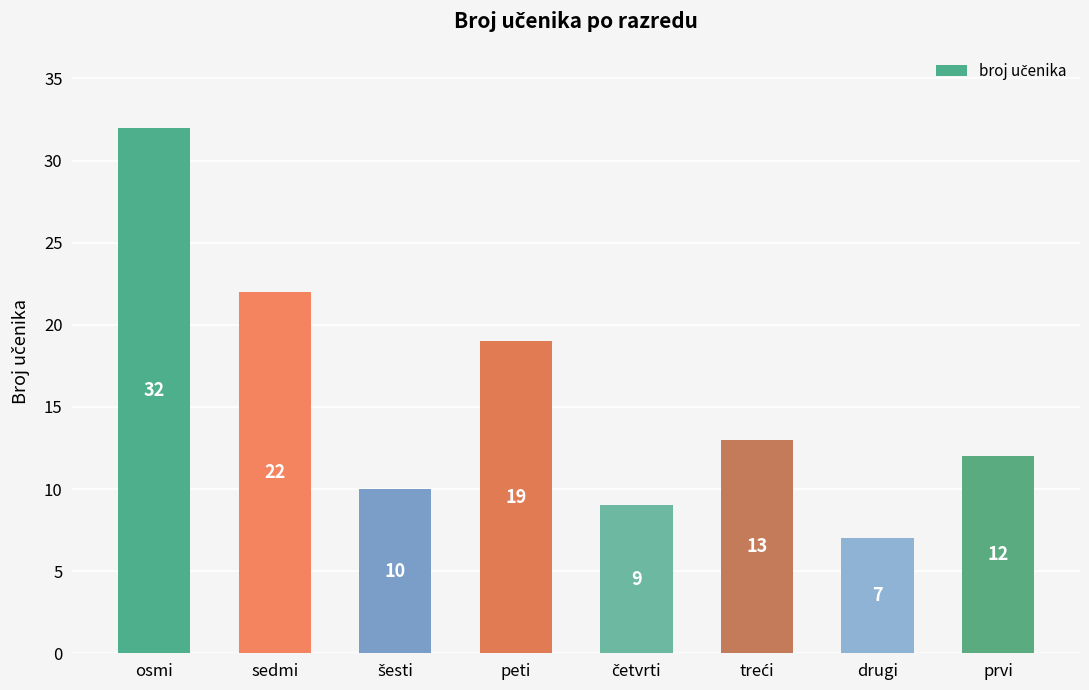

At which label is the value closest to 19?

peti